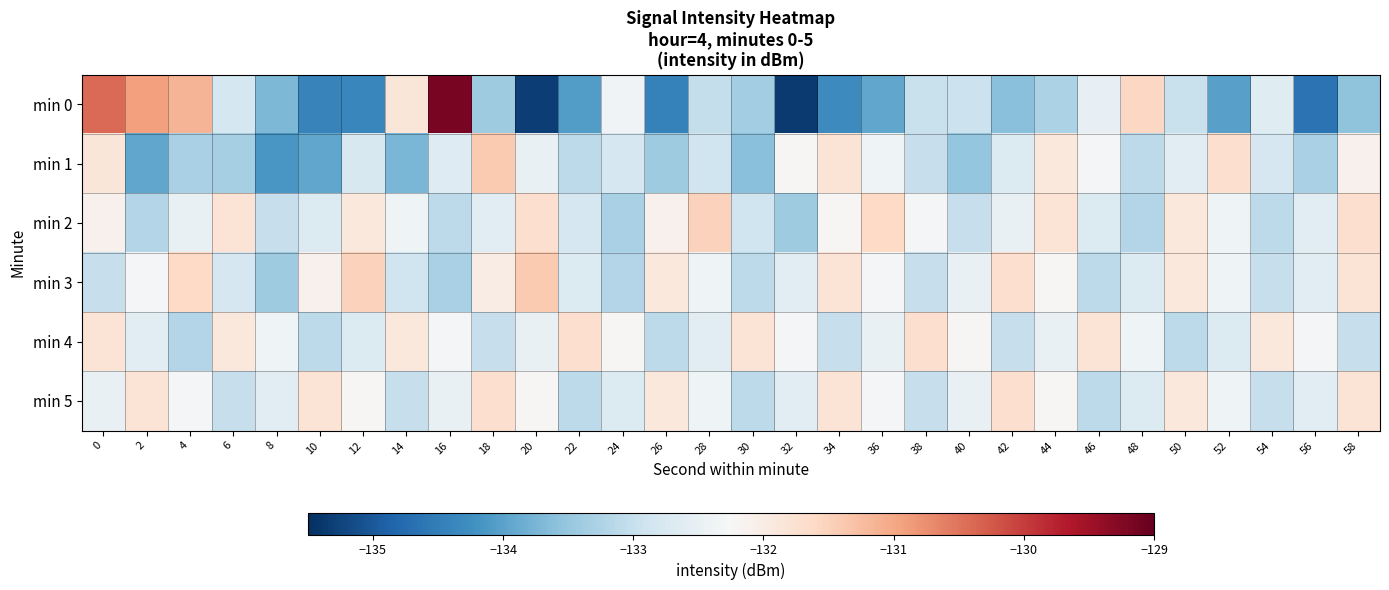

Rank the series by their maximum value, from lowest to highest.

min 4, min 5, min 2, min 3, min 1, min 0